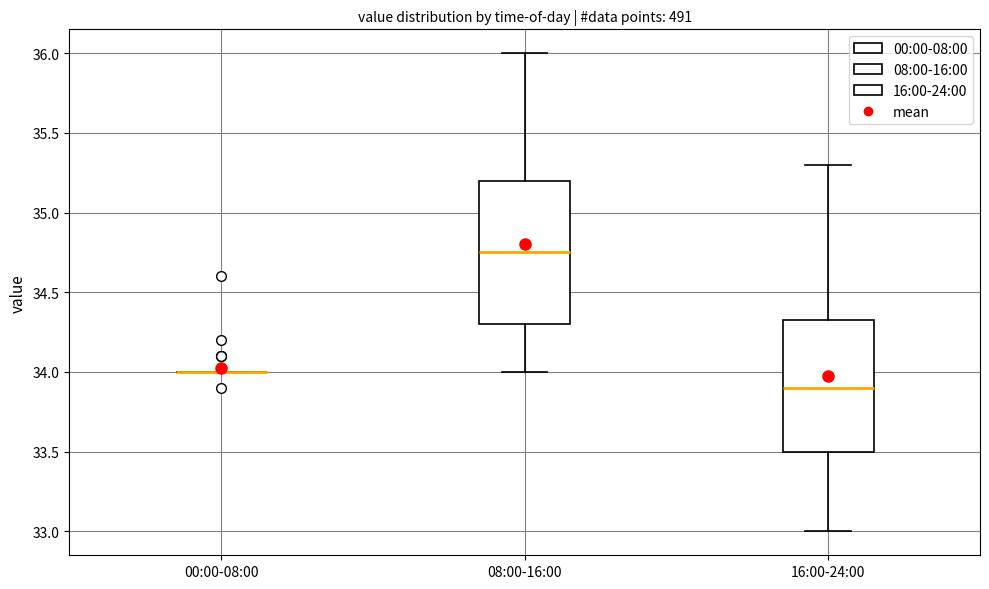

Reading left to right, transcribe this box plot: for each box, give where its median line is, the range the box spans, and where its two whiskers end, as read against the y-axis. The values are not printed on the chart, so give them approximately, as read against the axis.

00:00-08:00: box collapsed to a line at 34.00, whiskers 34.00 to 34.00
08:00-16:00: median 34.75, box 34.30 to 35.20, whiskers 34.00 to 36.00
16:00-24:00: median 33.90, box 33.50 to 34.35, whiskers 33.00 to 35.30